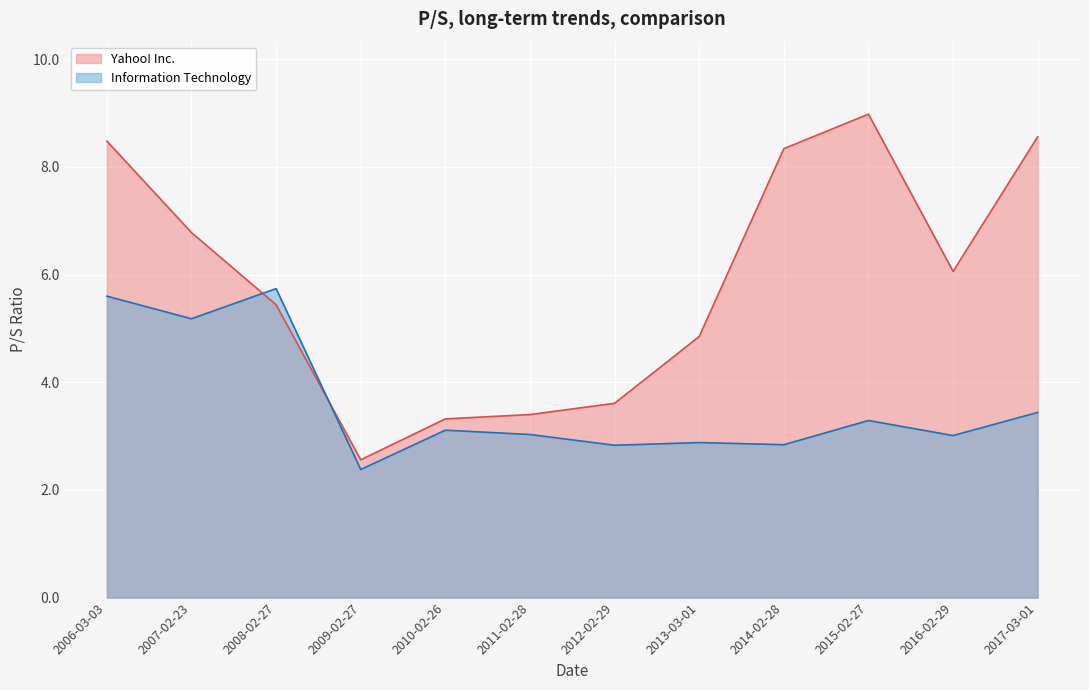

True or false: Yahoo! Inc. has a value of 1.1 at 2010-02-26.

False